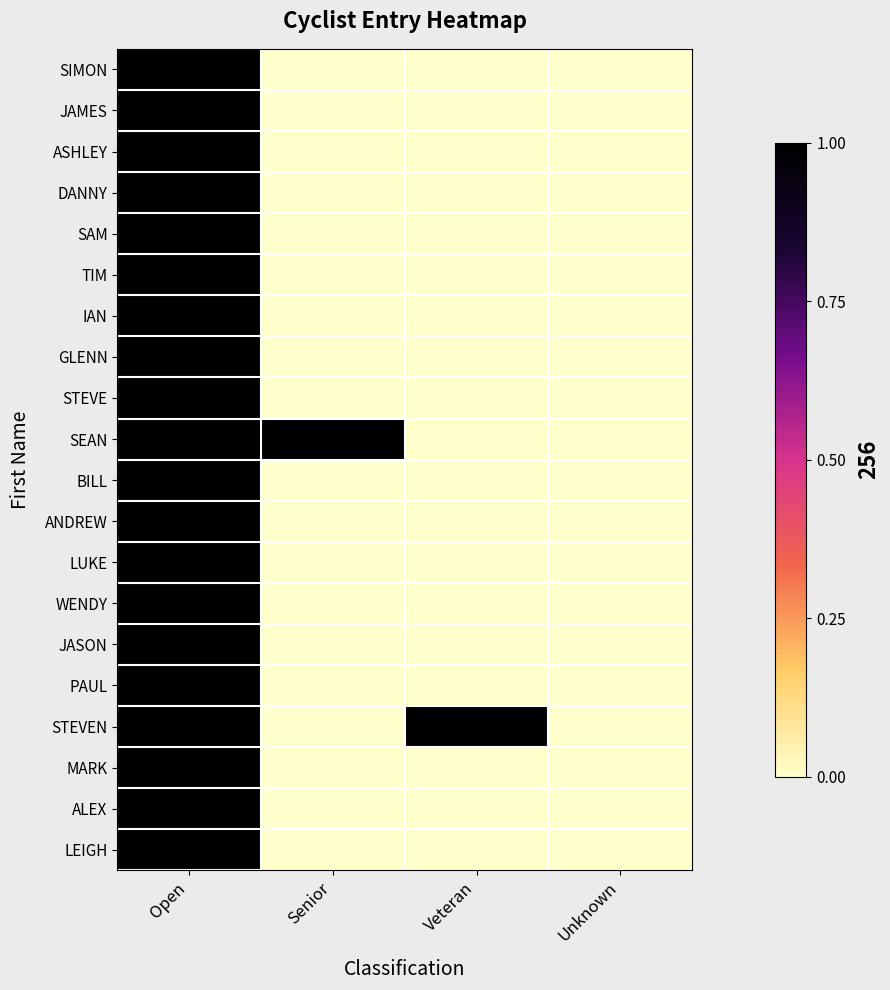

At how many categories does at least one series exceed 0?

3